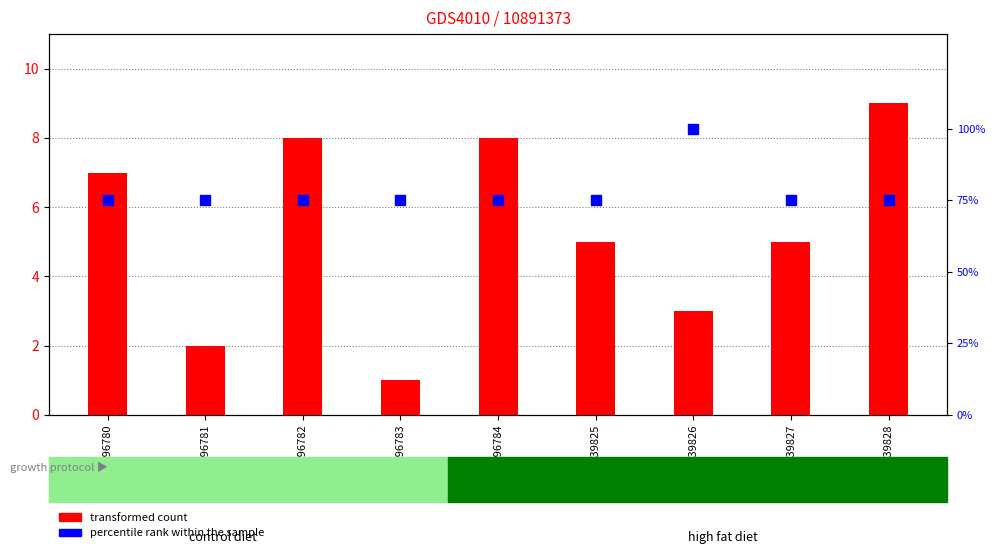

What are all the series names shown in the legend?

transformed count, percentile rank within the sample